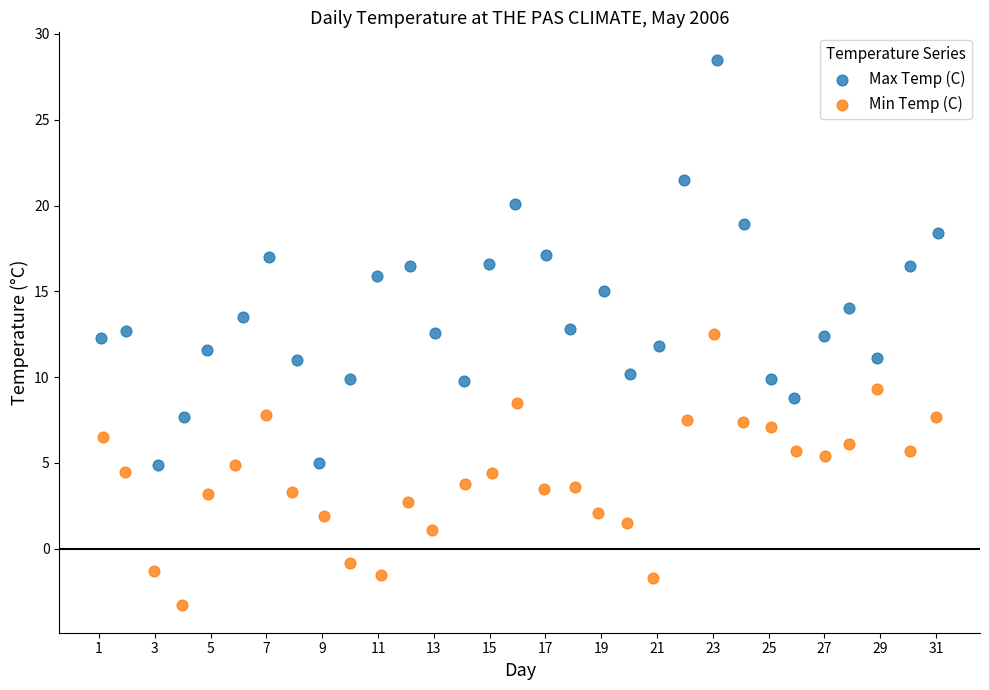

Which series reaches the minimum Y coordinate?

Min Temp (C)